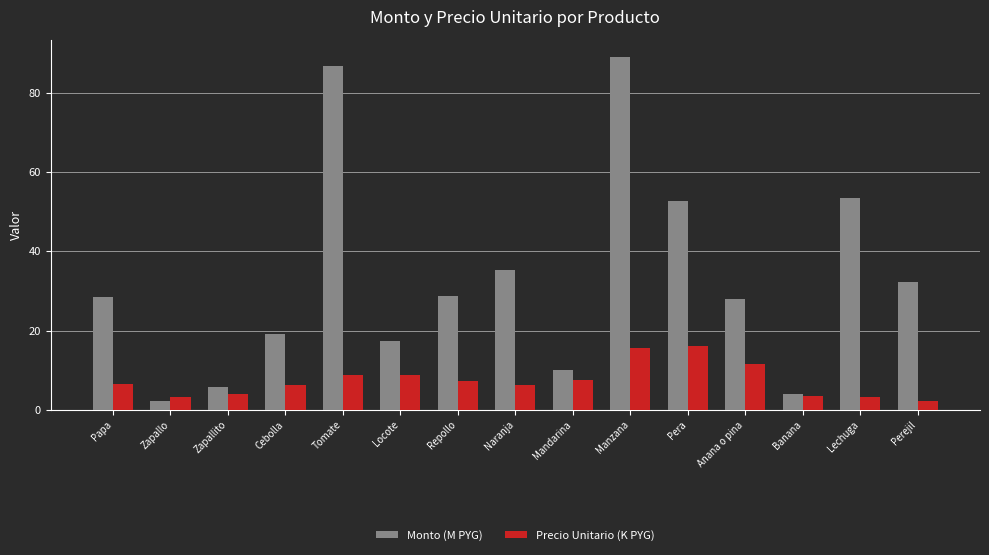

List the series in order of their peak value, highest first.

Monto (M PYG), Precio Unitario (K PYG)